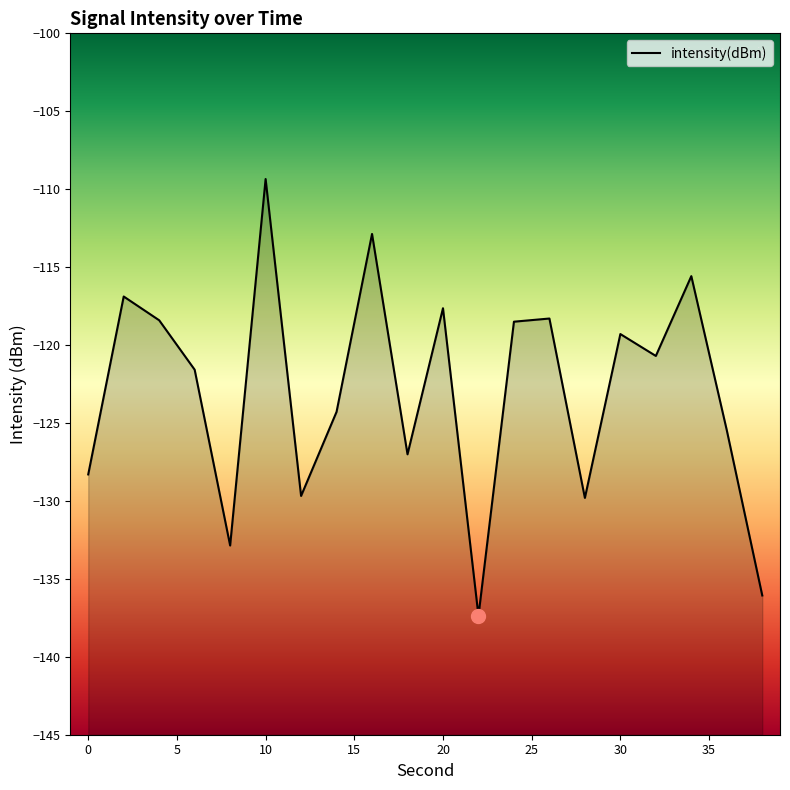

What is the value of the 10th point from the left?

-127.0